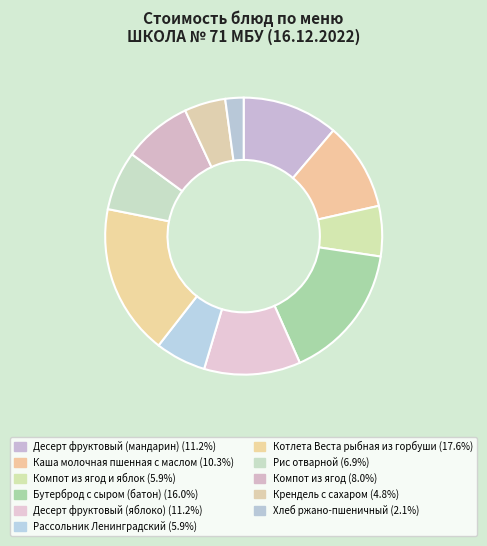

Rank the categories by value from highest to lowest.

Котлета Веста рыбная из горбуши, Бутерброд с сыром (батон), Десерт фруктовый (яблоко), Десерт фруктовый (мандарин), Каша молочная пшенная с маслом, Компот из ягод, Рис отварной, Рассольник Ленинградский, Компот из ягод и яблок, Крендель с сахаром, Хлеб ржано-пшеничный